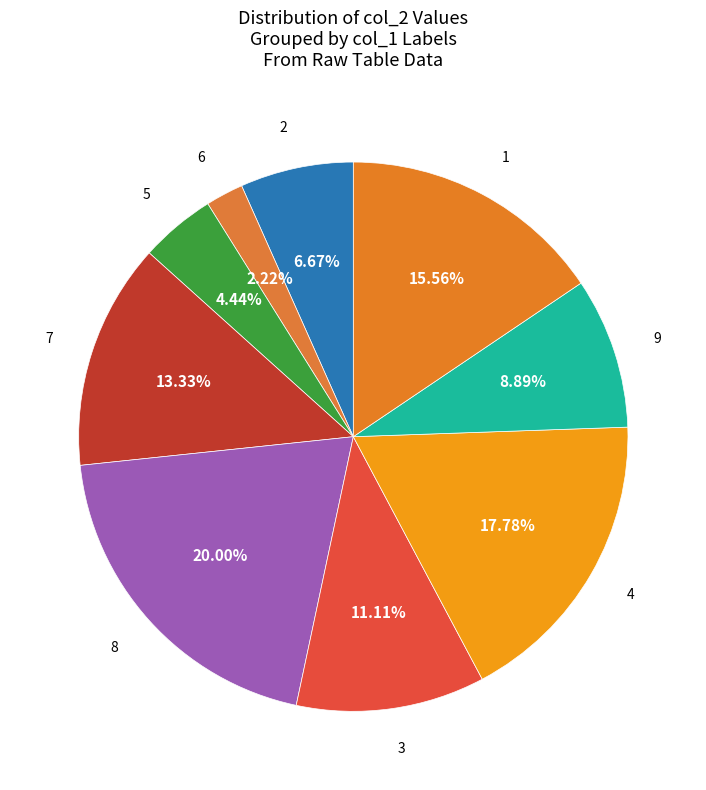

How much of the chart is everything except 4?

82.2%